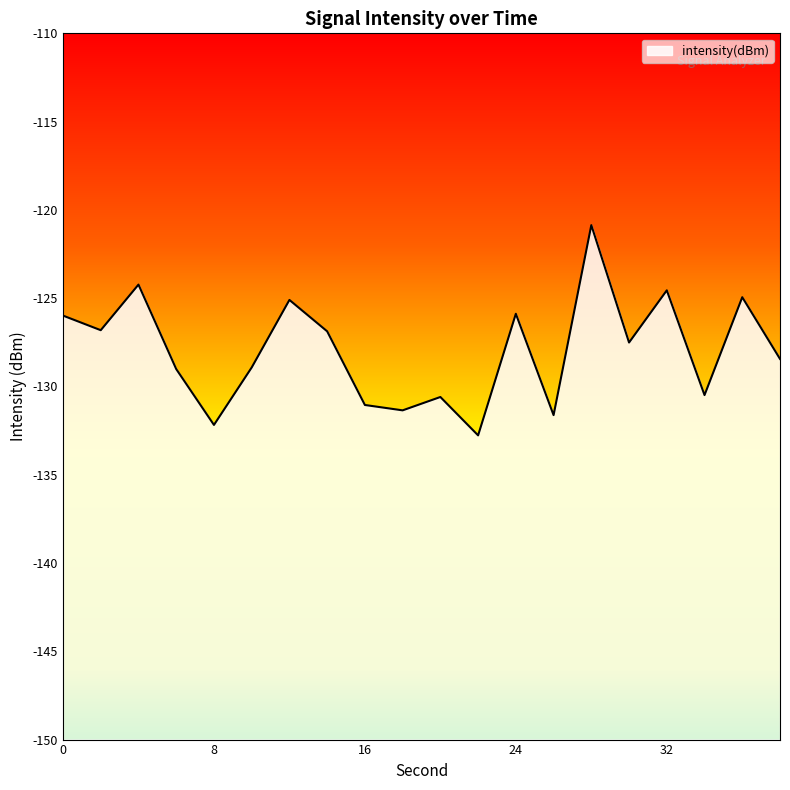

Between 14 and 2, which is larger?

2